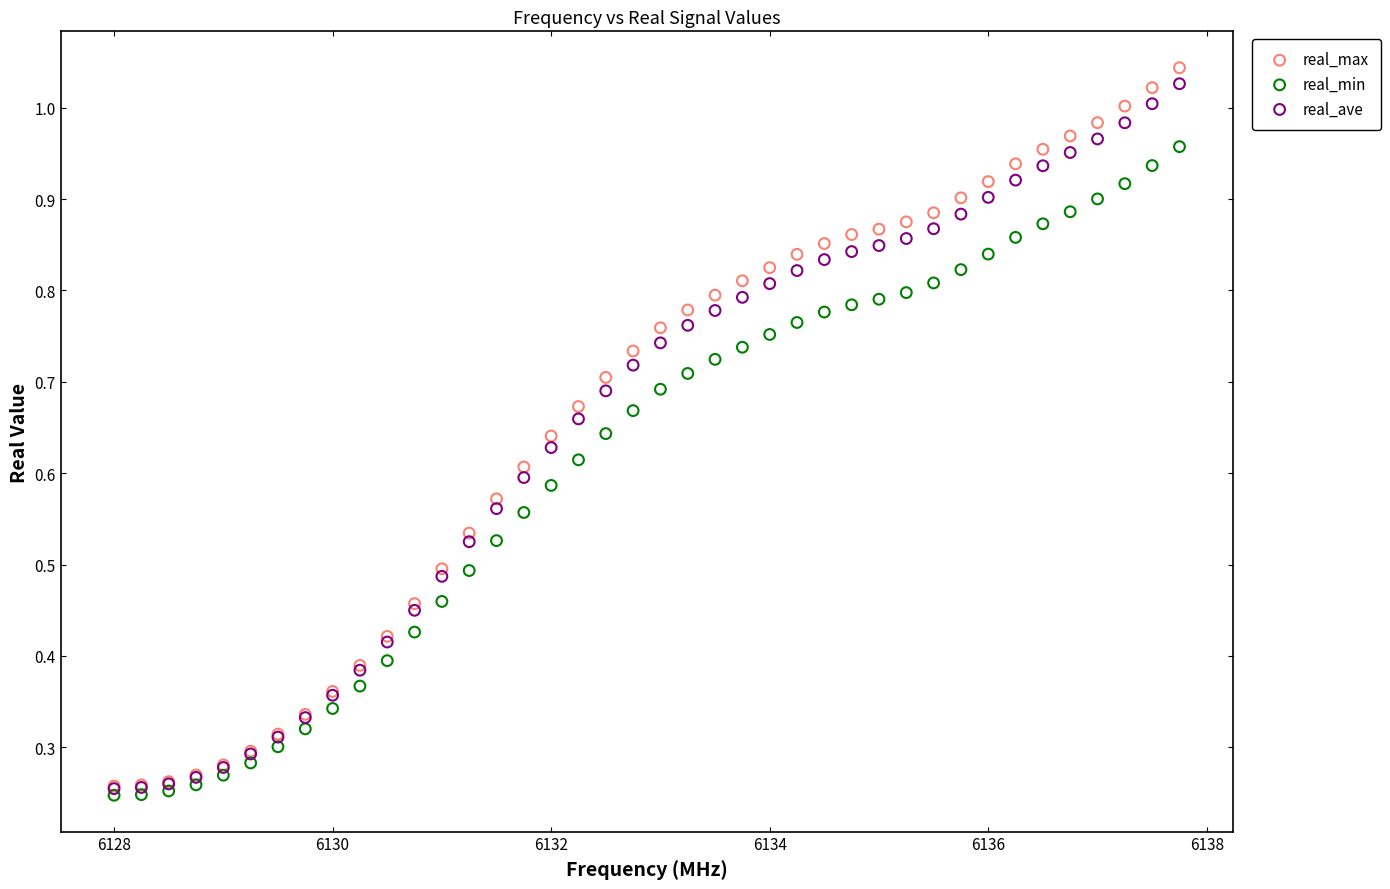

Which series reaches the maximum Y coordinate?

real_max